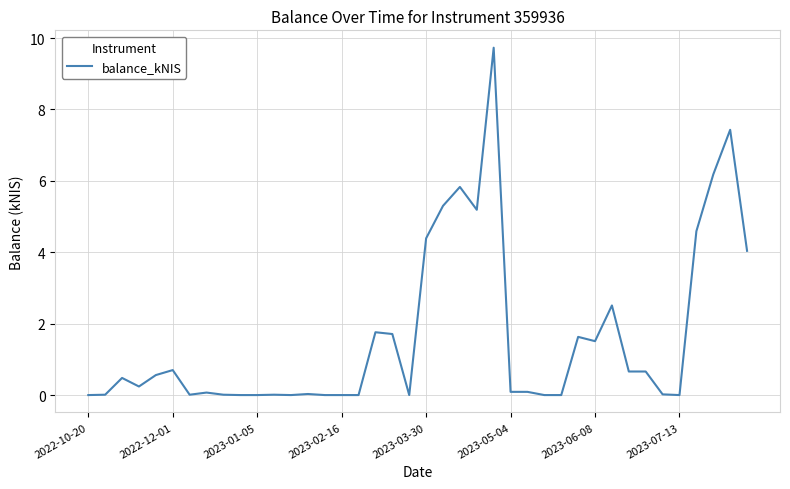

How many lines are shown in the chart?

1